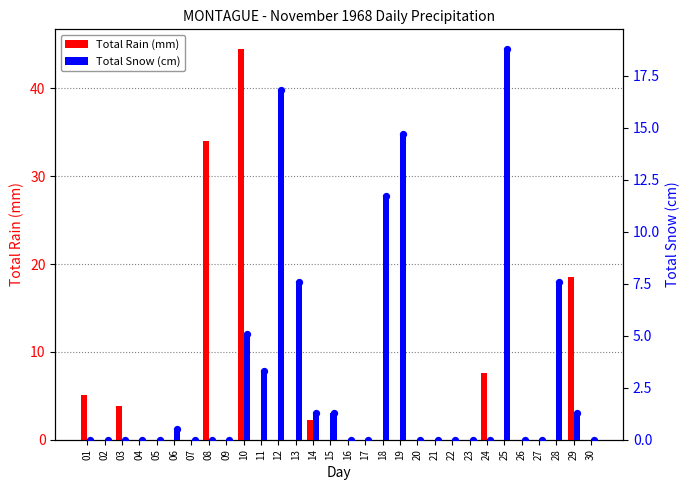

At how many categories does at least one series exceed 39?

1